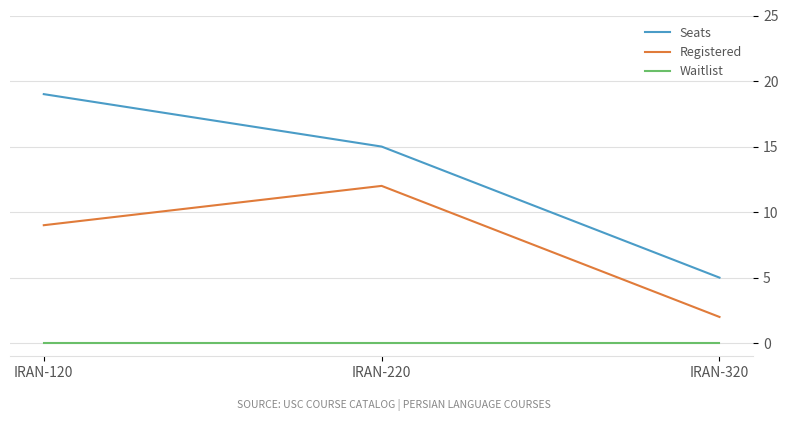

What is the difference between the maximum and second lowest values in the Registered series?

3